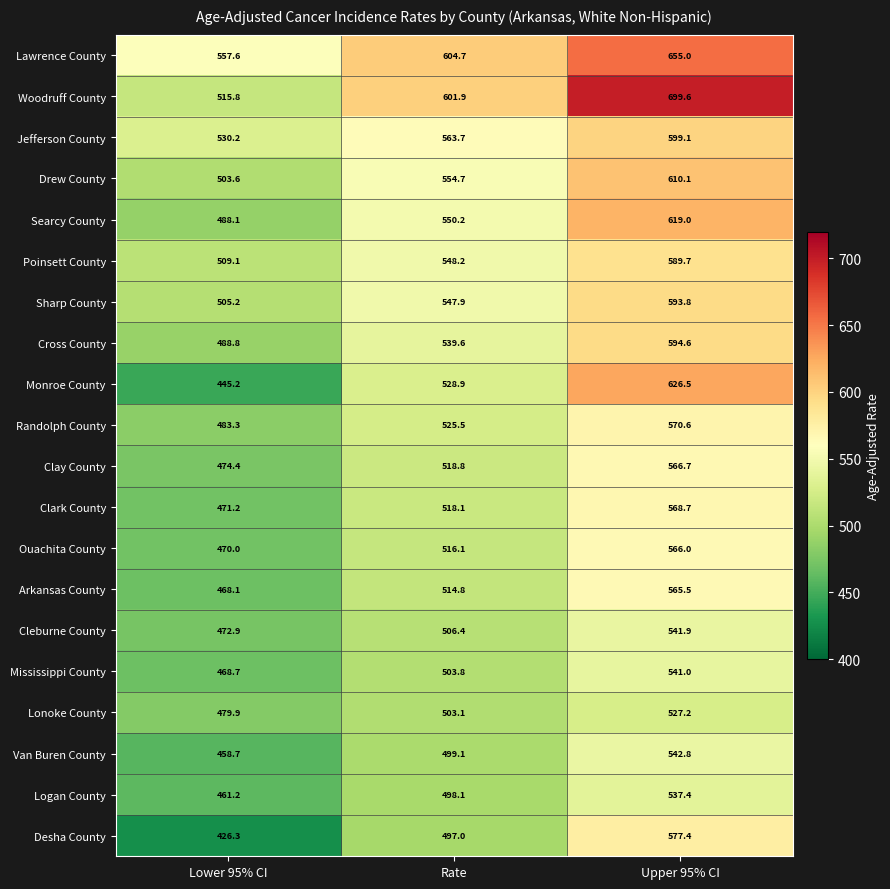

At Rate, list the series in order from smallest to largest.

Desha County, Logan County, Van Buren County, Lonoke County, Mississippi County, Cleburne County, Arkansas County, Ouachita County, Clark County, Clay County, Randolph County, Monroe County, Cross County, Sharp County, Poinsett County, Searcy County, Drew County, Jefferson County, Woodruff County, Lawrence County